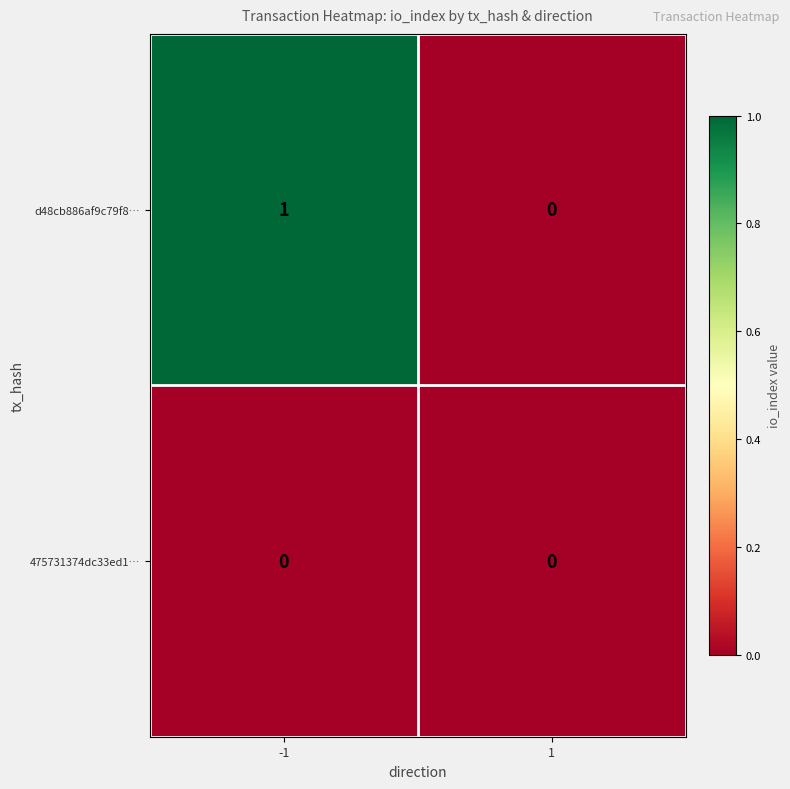

List the series in order of their peak value, highest first.

d48cb886af9c79f8…, 475731374dc33ed1…